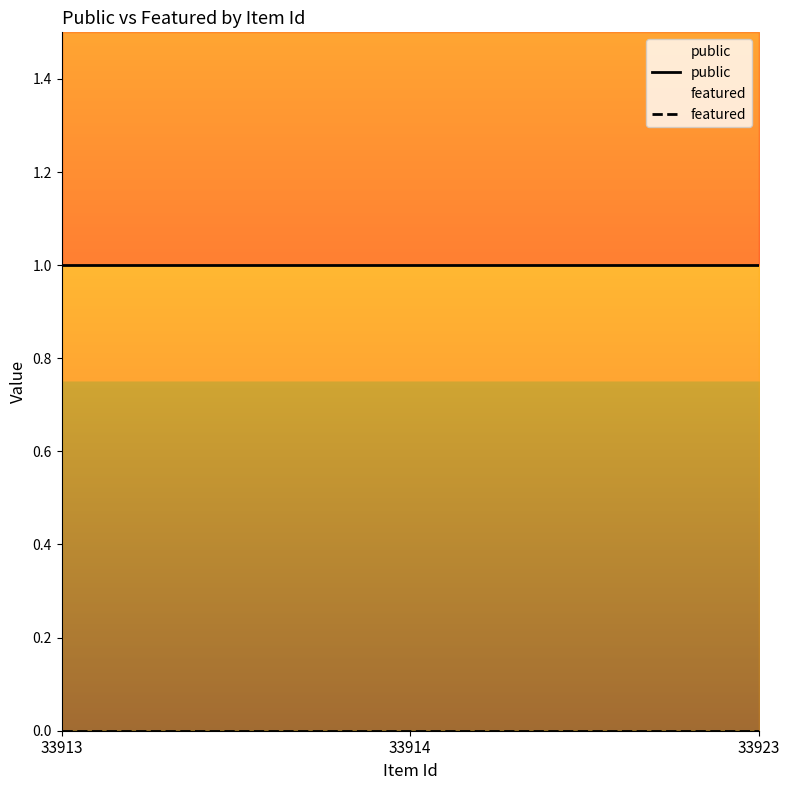

Reading right to left, transcribe all the data shown in this chart.

public: 1	1	1
featured: 0	0	0